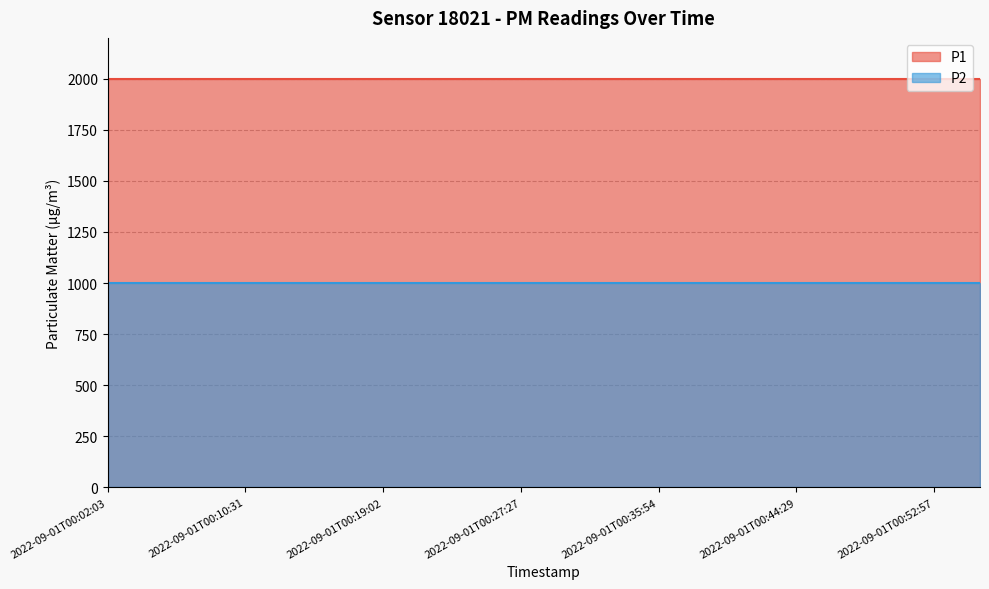

What is the average value of the P1 series?

1999.9